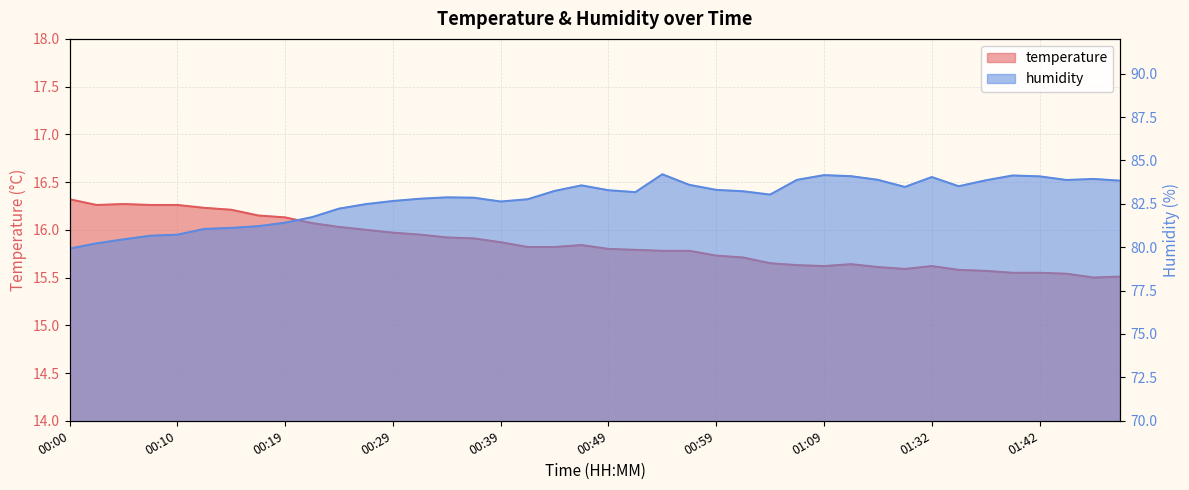

Is the value of temperature at 00:39 greater than the value of humidity at 00:29?

No